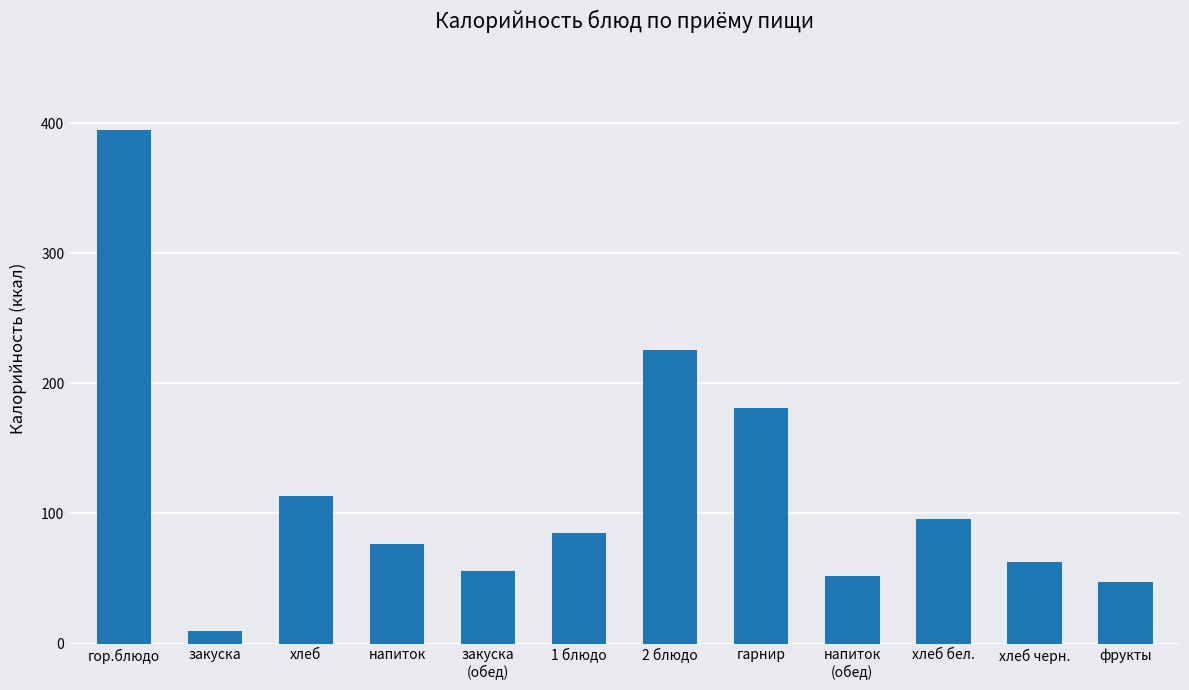

Approximately how many times larger is the value at хлеб compared to напиток
(обед)?

2.2